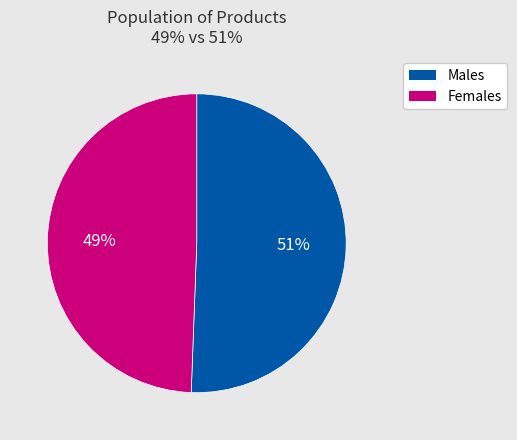

Is there a majority slice in this chart?

Yes